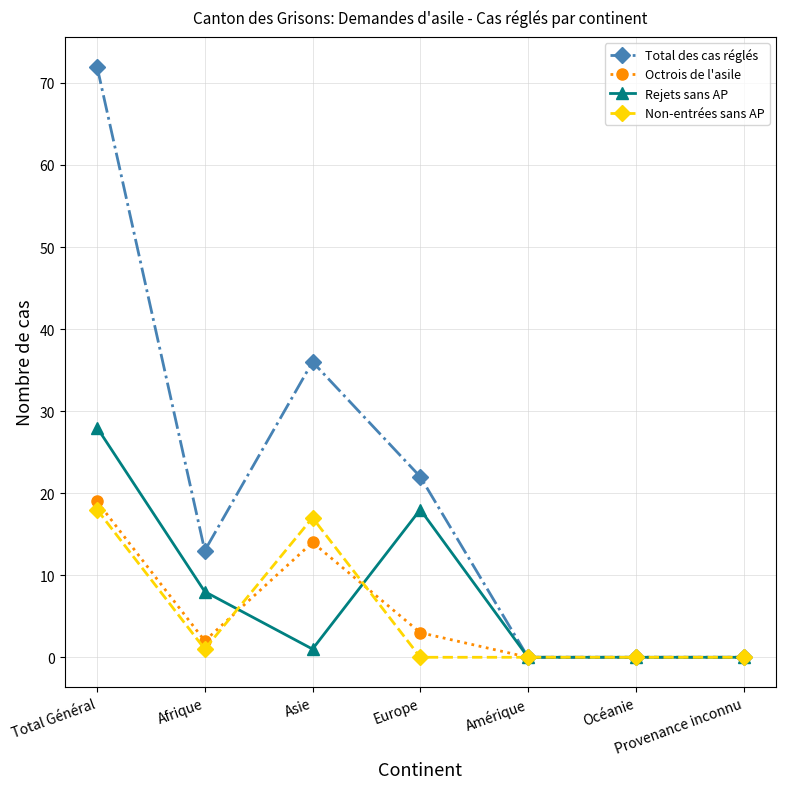

Where does the Octrois de l'asile series first go above 2?

Total Général